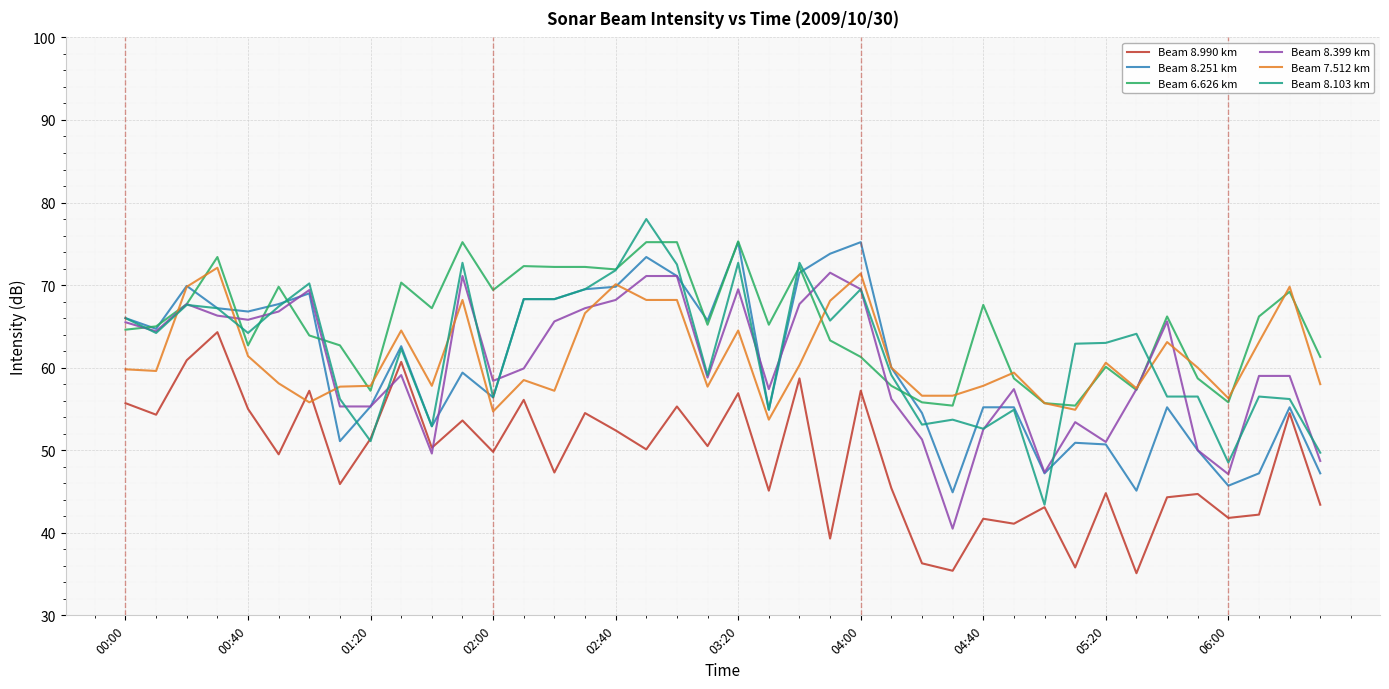

What is the difference between the maximum and minimum values in the Beam 6.626 km series?

19.9